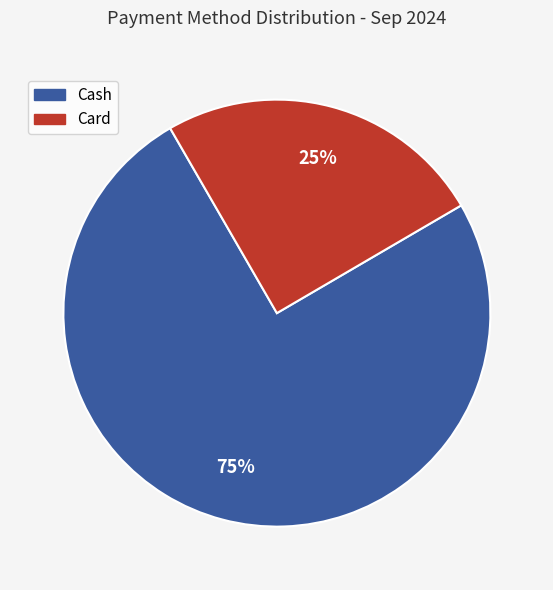

Is there a majority slice in this chart?

Yes